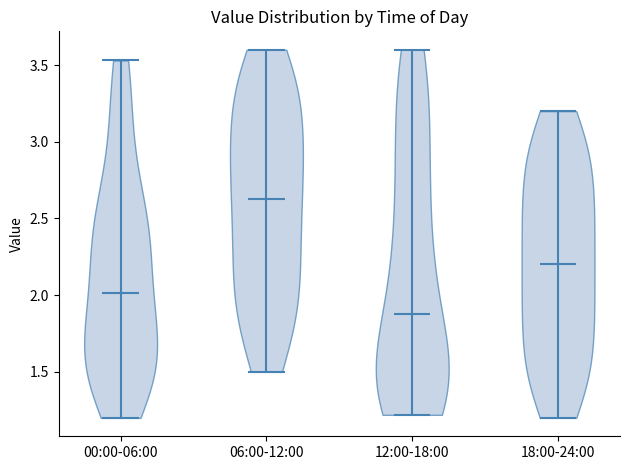

Which violin has the lowest median line?

12:00-18:00